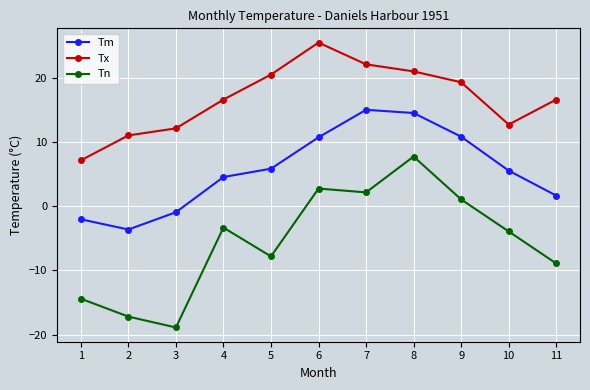

Count the number of categories in the chart.

11